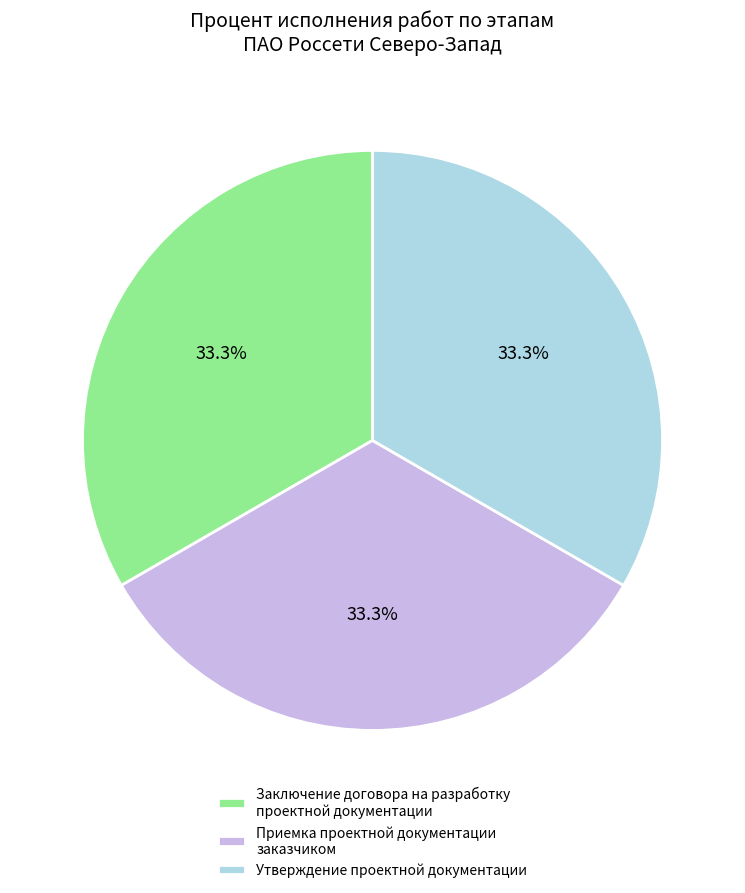

To the nearest percent, what portion does Утверждение проектной документации represent?

33%